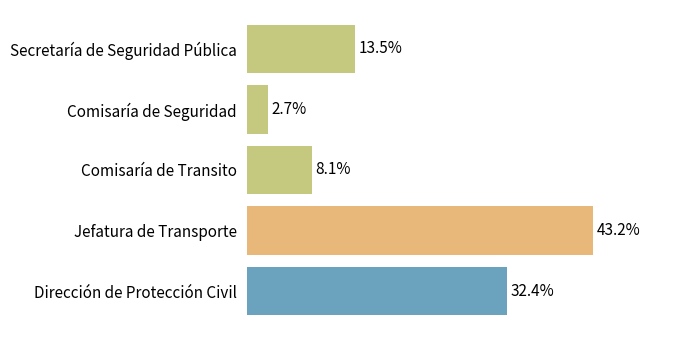

Does the chart contain stacked bars?

No